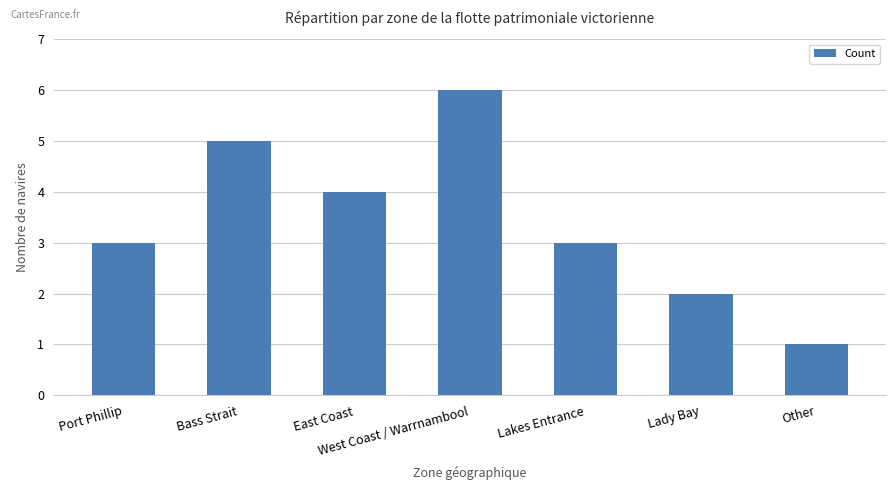

Approximately how many times larger is the value at Port Phillip compared to Bass Strait?

0.6